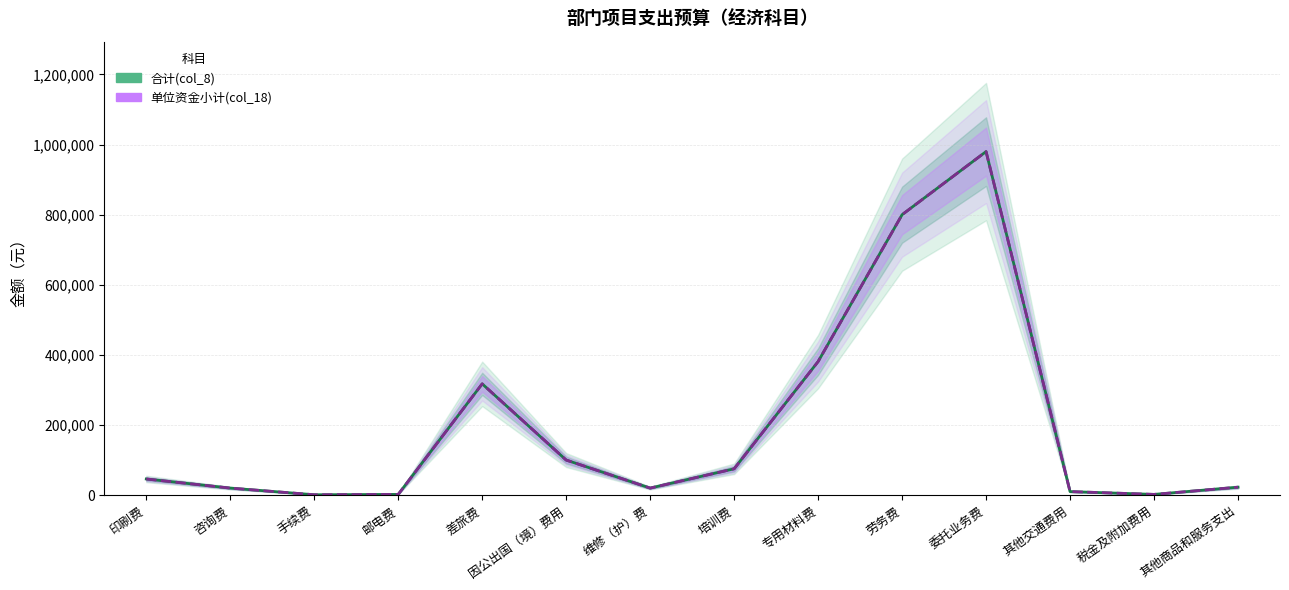

What is the average value of the 单位资金小计(col_18) series?

198357